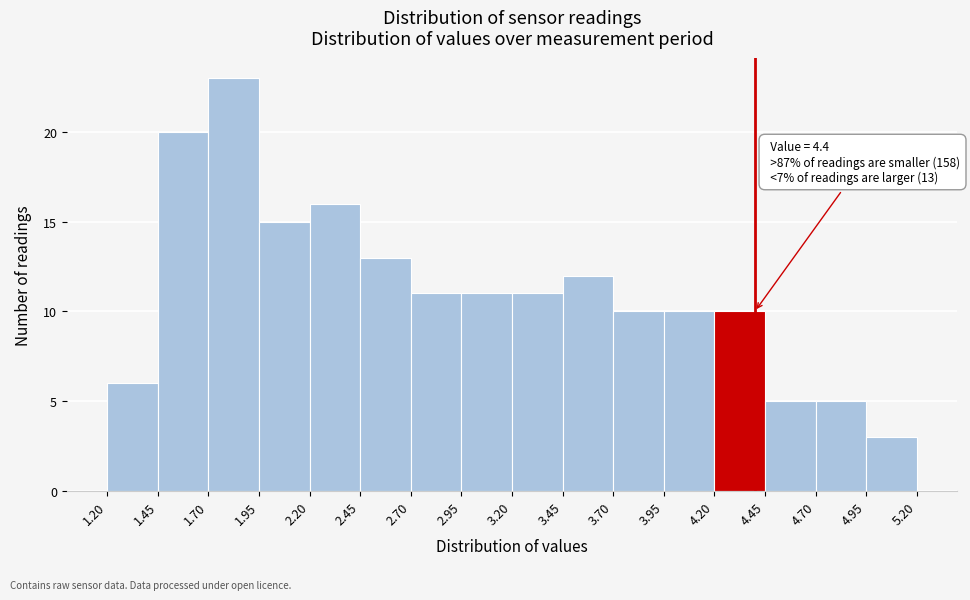

Over which range of the x-axis is the bar tallest?

1.70 to 1.95